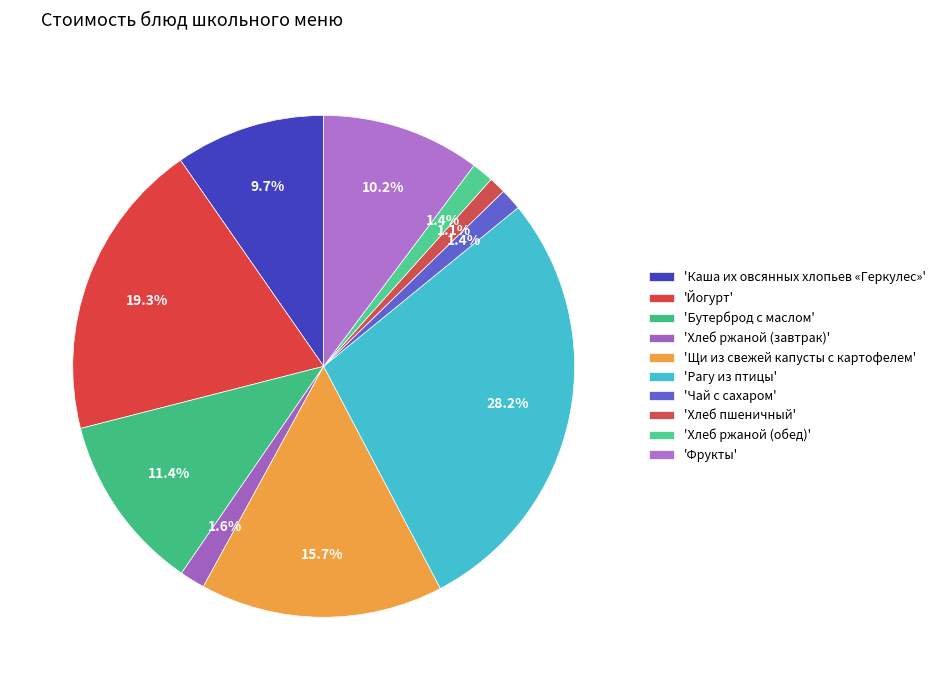

Does any single category account for the majority?

No